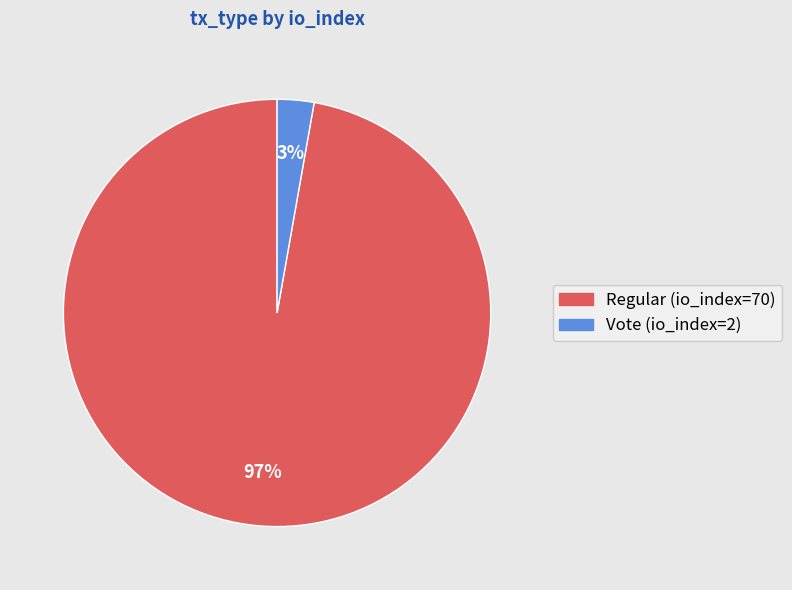

Count the number of slices in the pie.

2